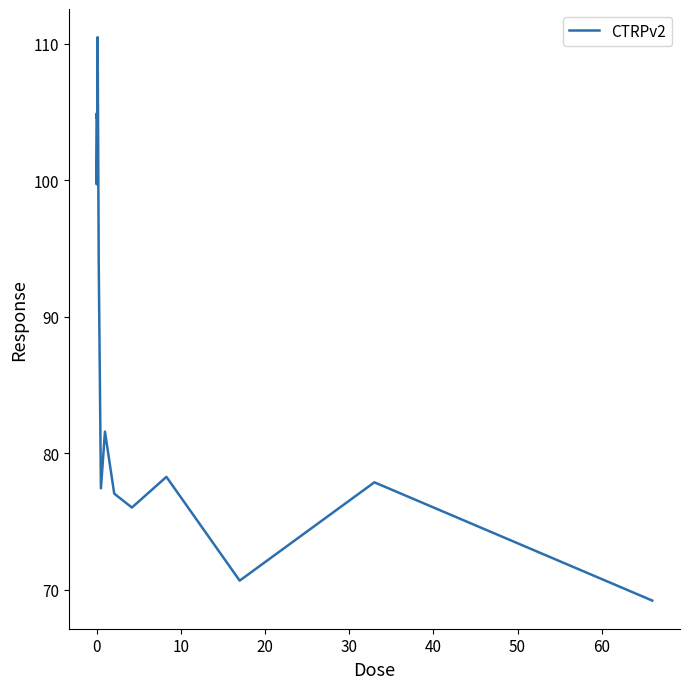

What is the smallest value displayed?

69.2